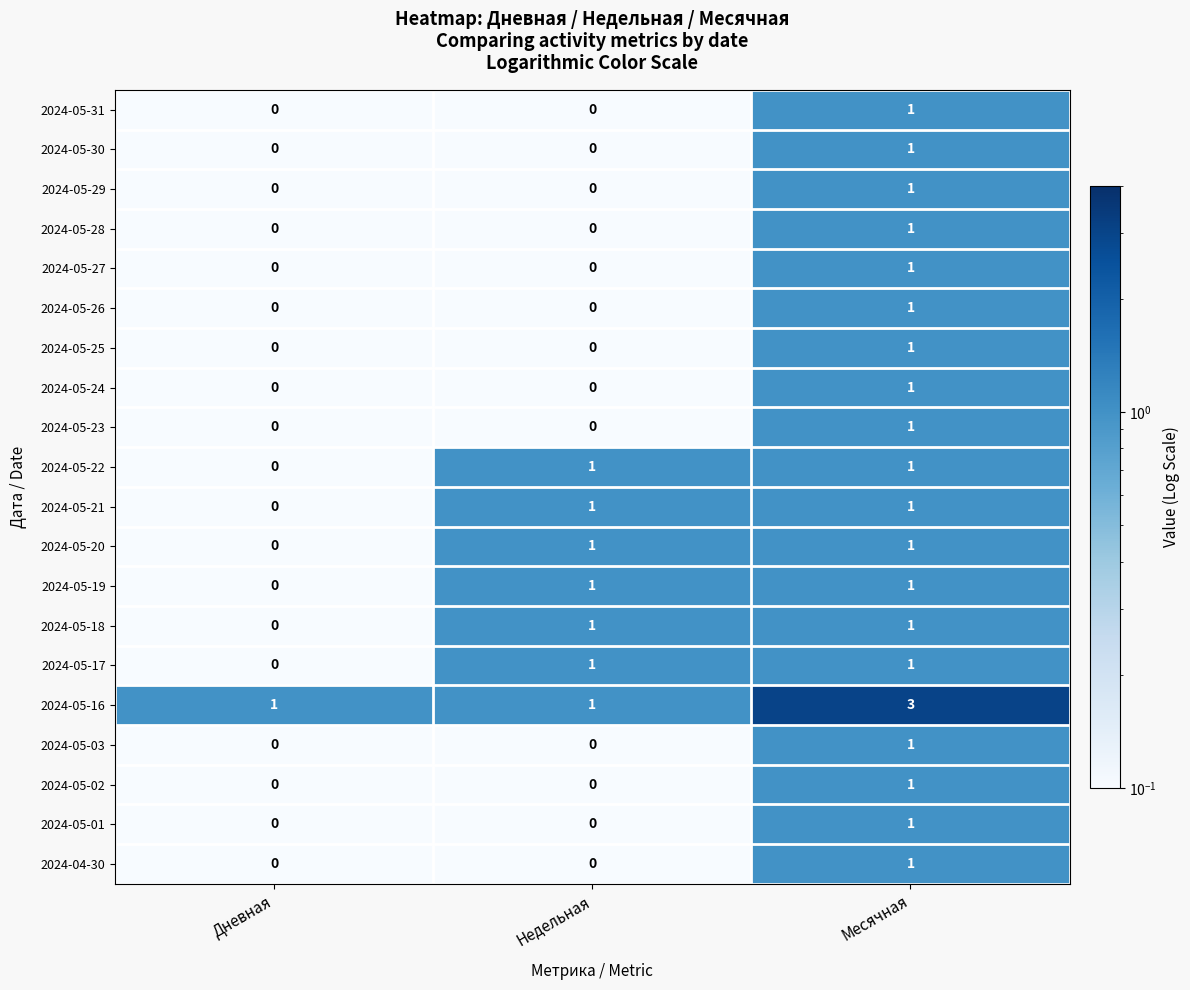

The value of 2024-05-31 at Дневная is -1. True or false?

False